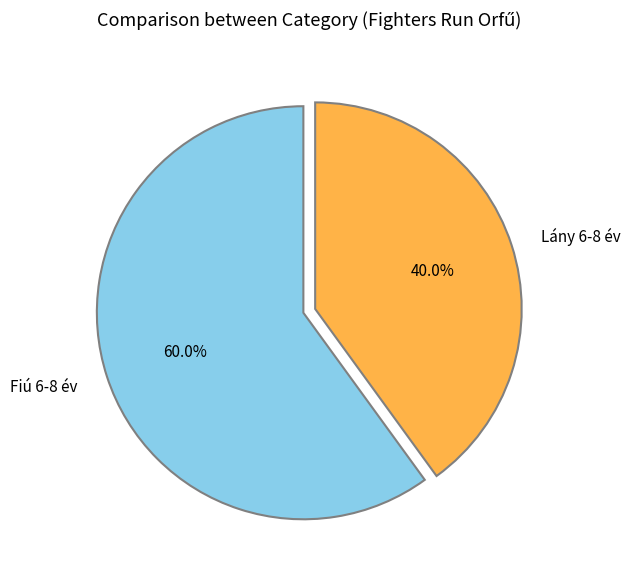

Is it true that Fiú 6-8 év is 50% of the pie?

False